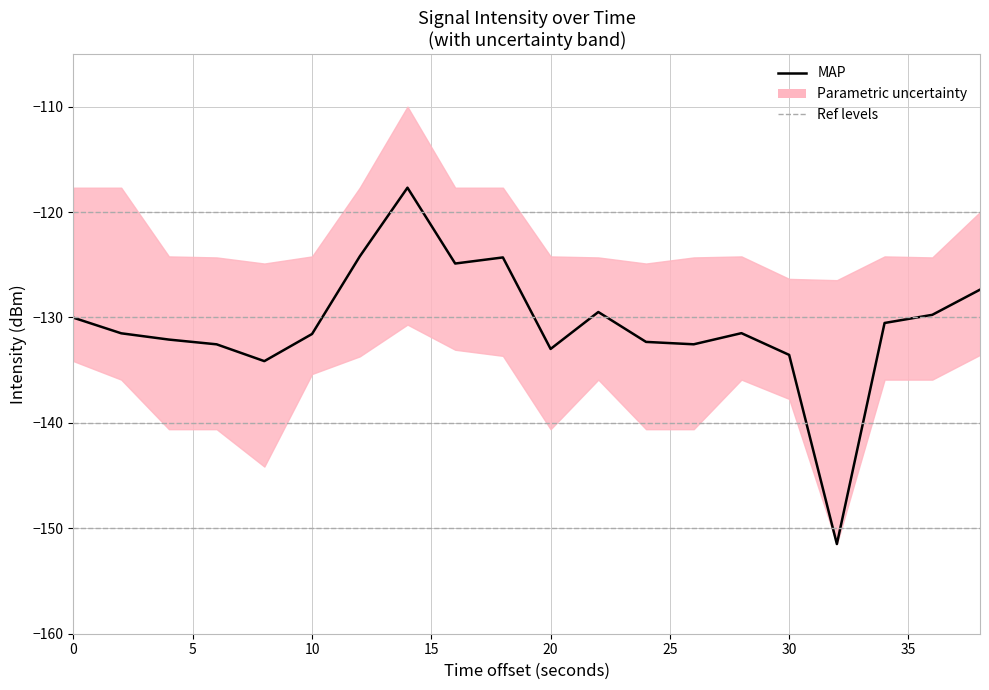

True or false: intensity_upper has more than 0 points higher than both neighbors.

True